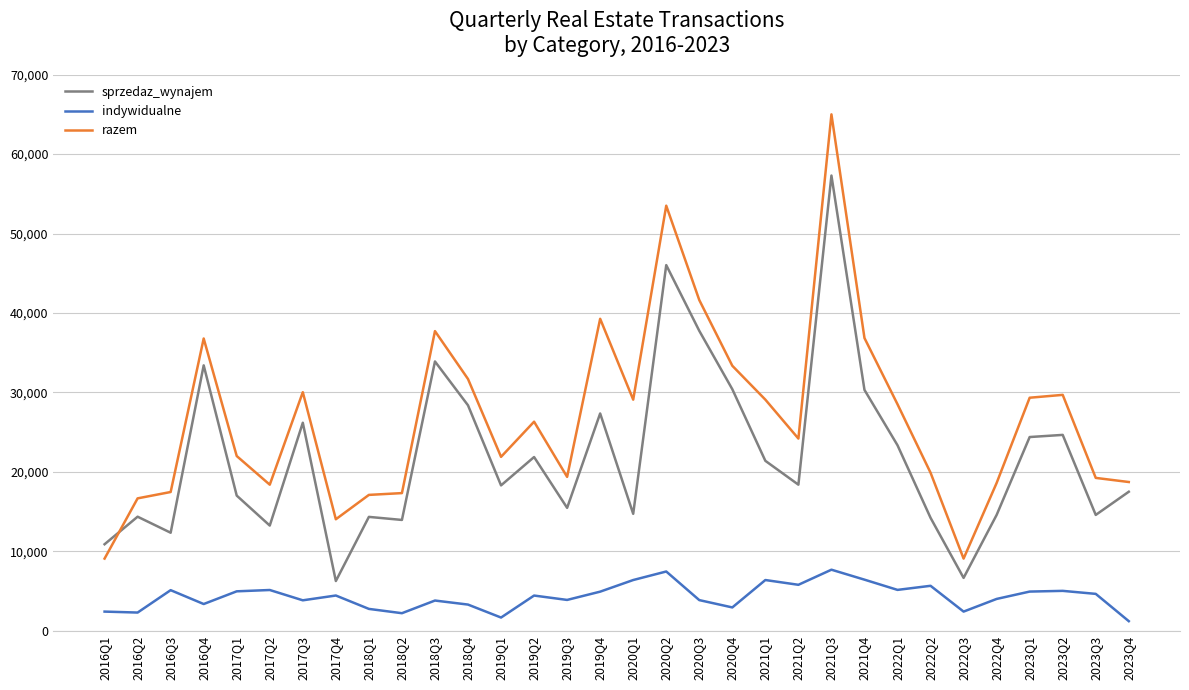

Between 2021Q3 and 2023Q1, which series saw the biggest shift?

razem